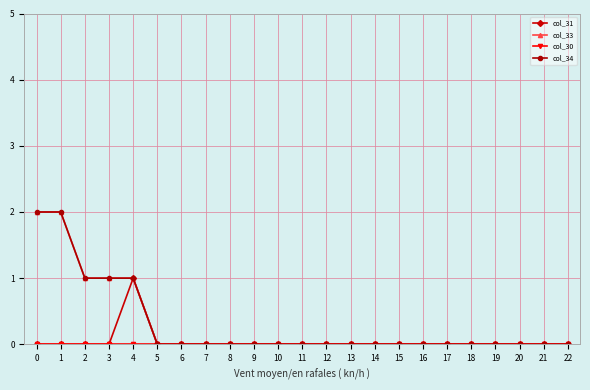

Is it true that col_33 equals 1 at 4?

True